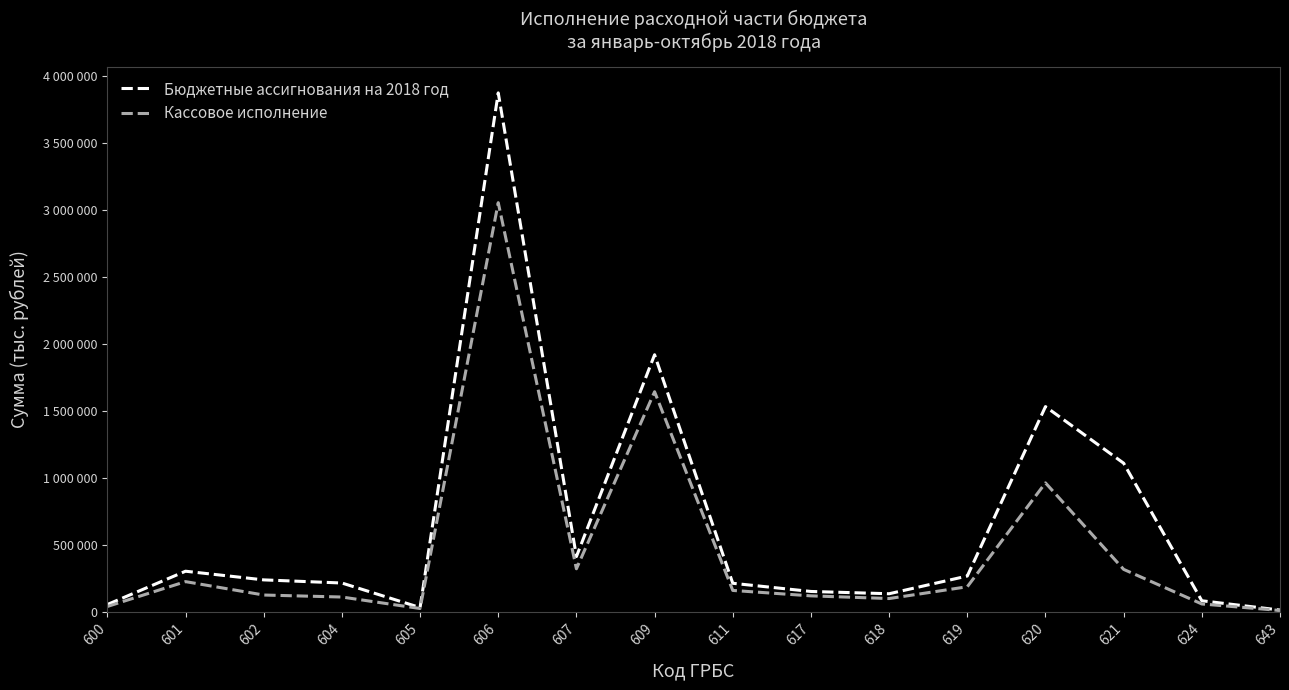

Reading left to right, list all the values displayed in this chart.

Бюджетные ассигнования на 2018 год: 600=56222	601=304515	602=239887	604=216508	605=33556	606=3871537	607=413755	609=1918669	611=214553	617=153510	618=136495	619=268618	620=1532020	621=1109988	624=84206	643=14865
Кассовое исполнение: 600=41636	601=226861	602=126924	604=111992	605=26425	606=3052729	607=322689	609=1642740	611=161168	617=120692	618=100696	619=188633	620=963333	621=318289	624=60279	643=11606